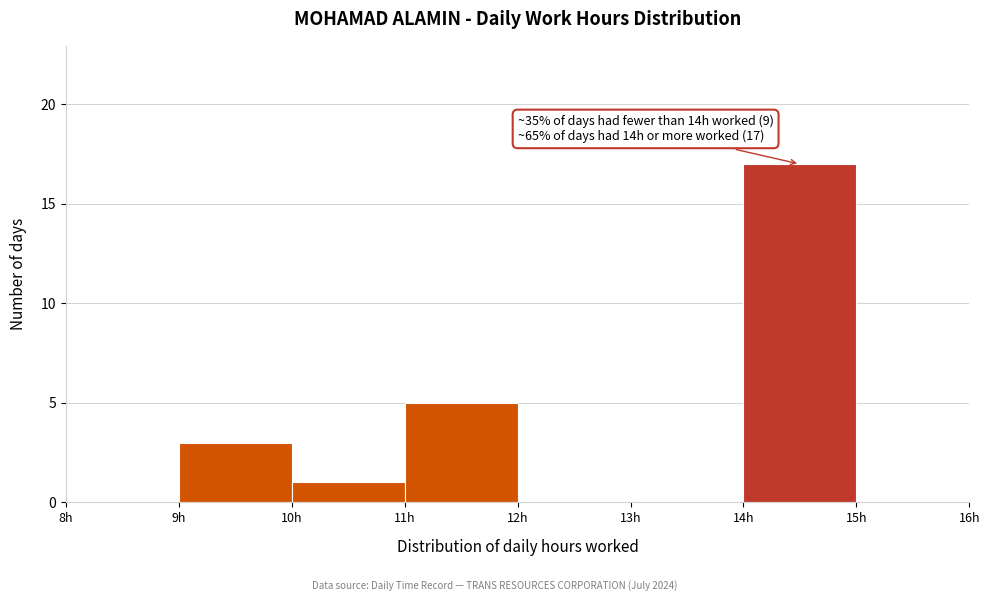

Which range on the x-axis has the tallest bar?

14 to 15